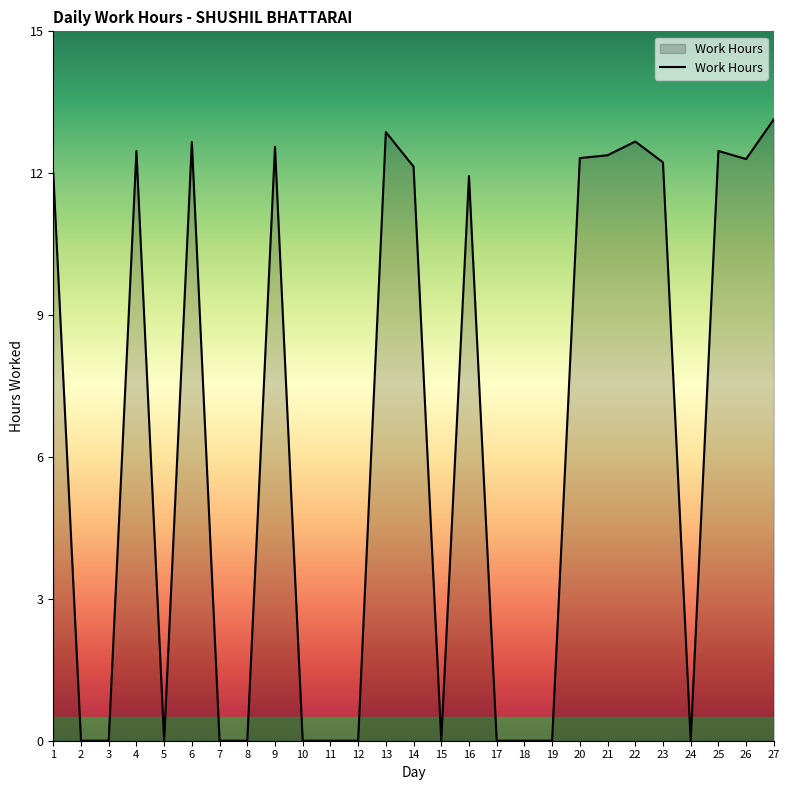

Does the chart display data point markers on the line(s)?

No